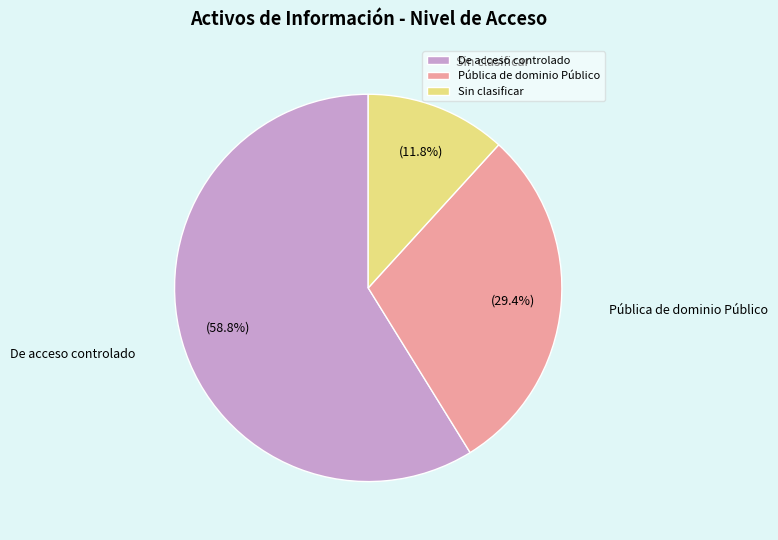

Which slice is the largest?

De acceso controlado